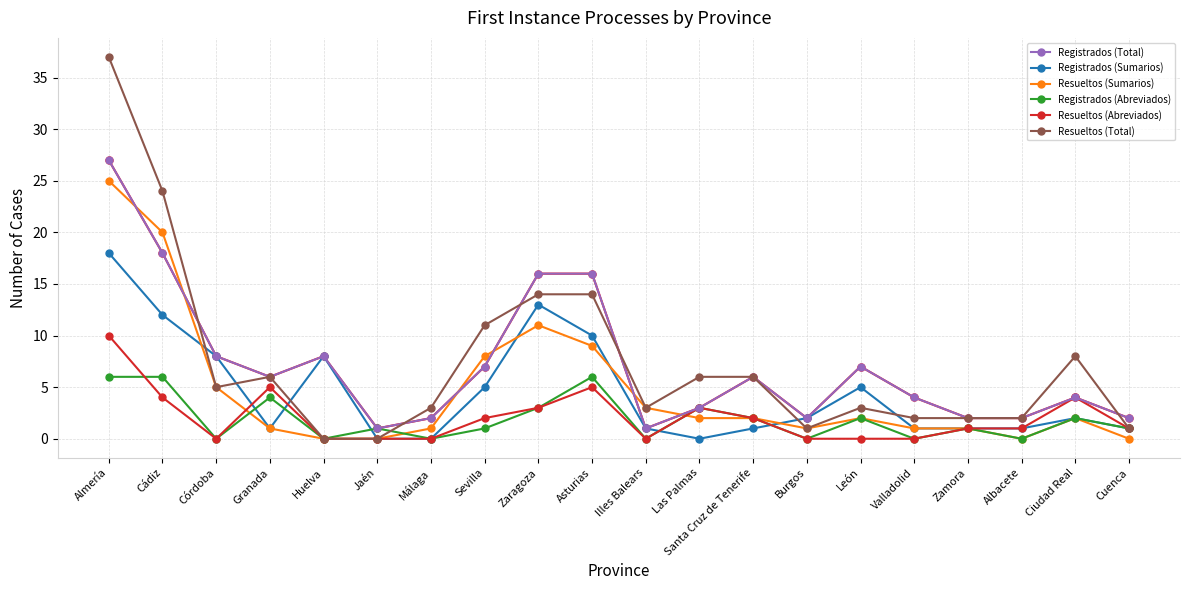

Rank the series at Cádiz from highest to lowest value.

Resueltos (Total), Resueltos (Sumarios), Registrados (Total), Registrados (Sumarios), Registrados (Abreviados), Resueltos (Abreviados)